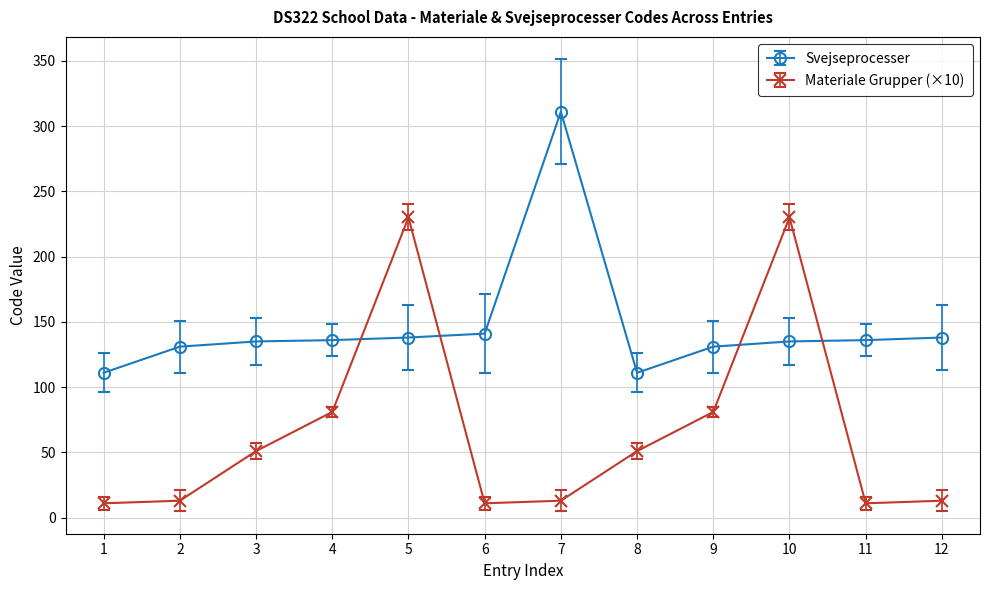

List the series in order of their peak value, highest first.

Svejseprocesser, Materiale Grupper (×10)